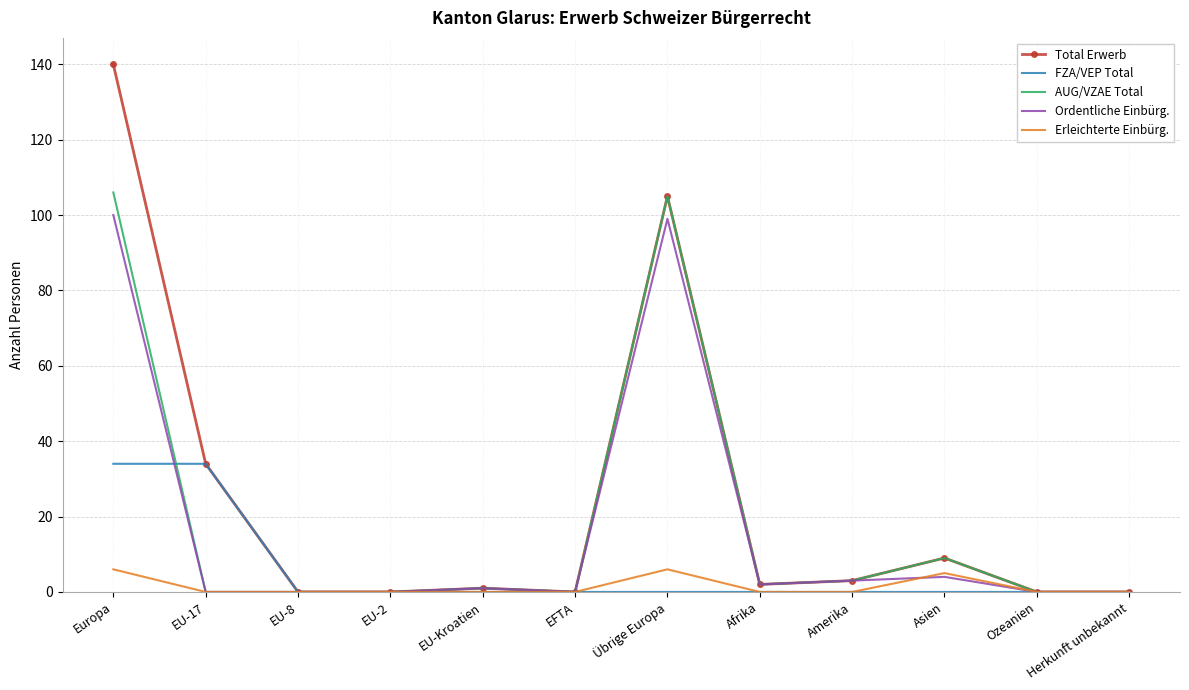

Which series has the widest spread of values?

Total Erwerb